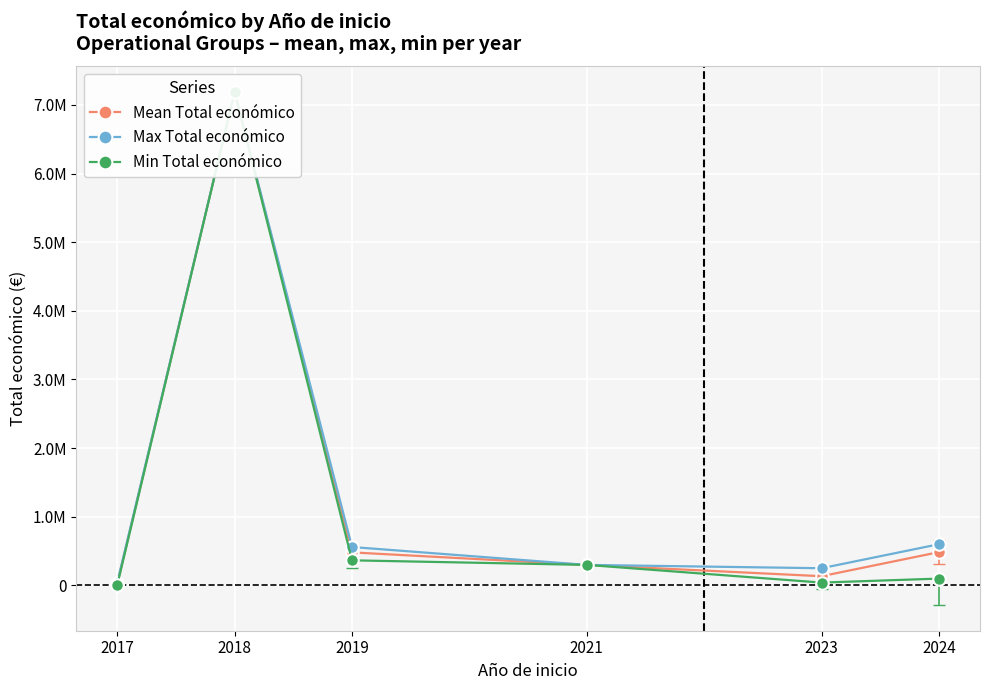

True or false: Max Total económico and Min Total económico intersect in this chart.

False